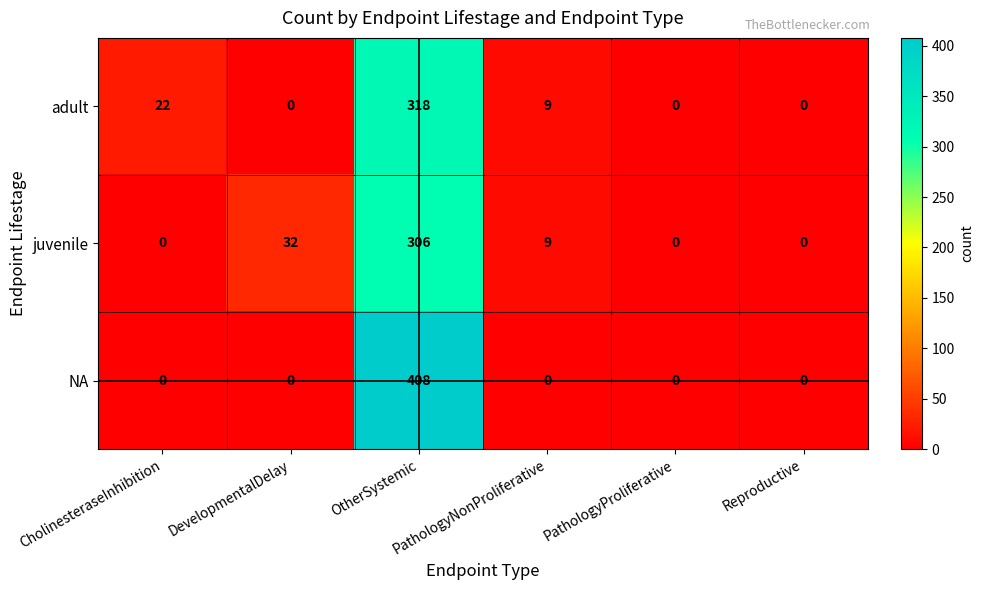

How many categories are shown in the chart?

6